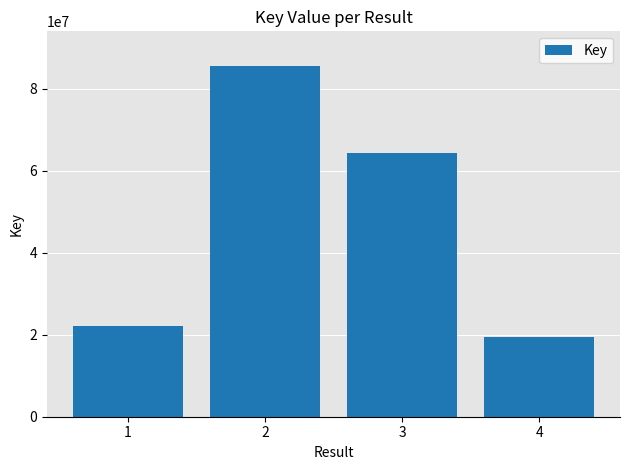

List the labels in order of value, largest first.

2, 3, 1, 4